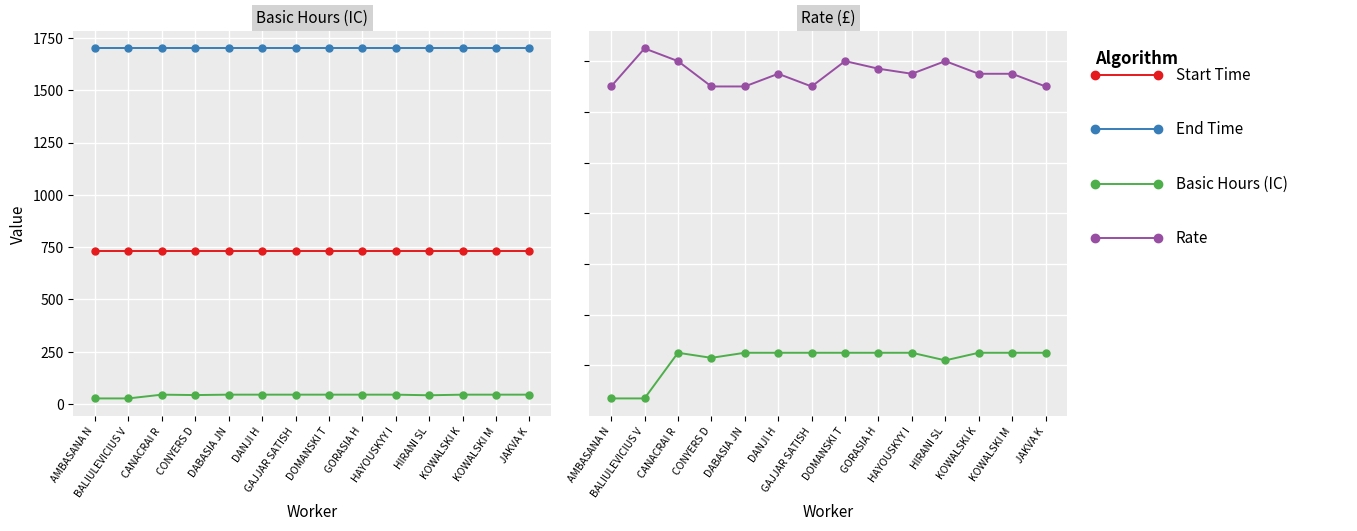

What position from the left is DOMANSKI T?

8